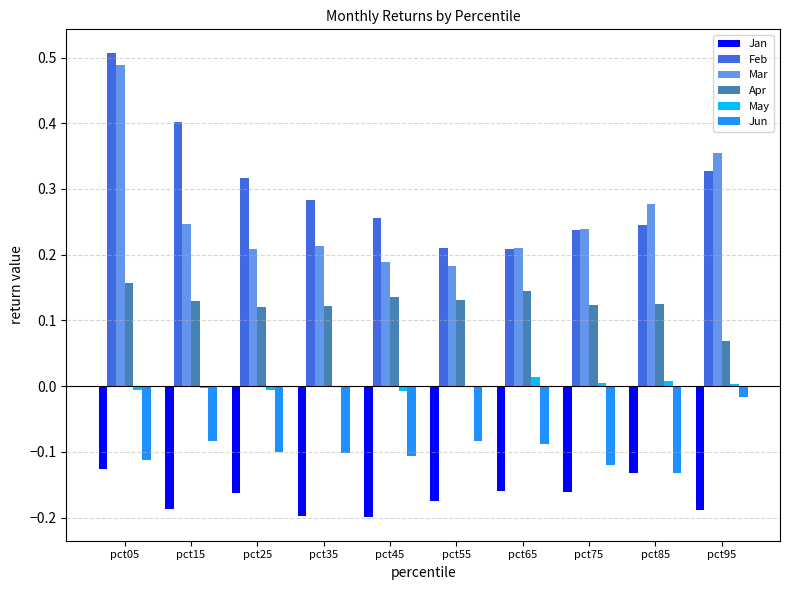

The Jun series shows -0.2 at pct85. True or false?

False